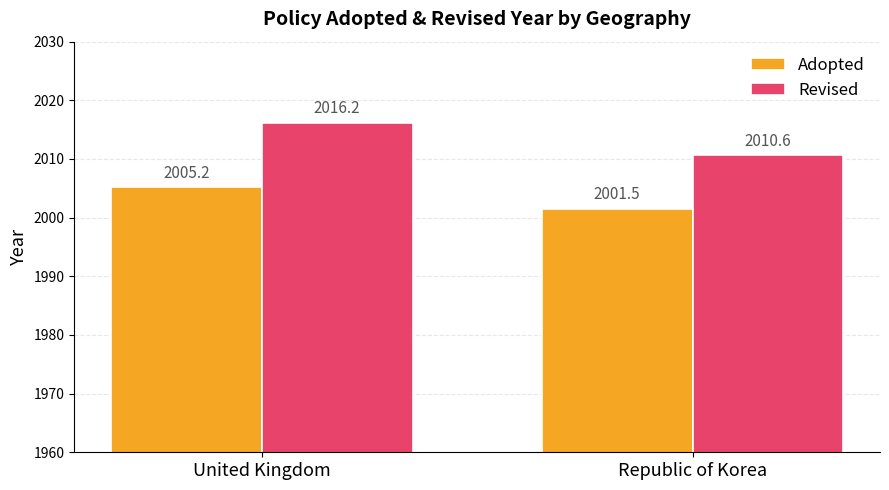

True or false: Revised has a value of 3292.0 at Republic of Korea.

False